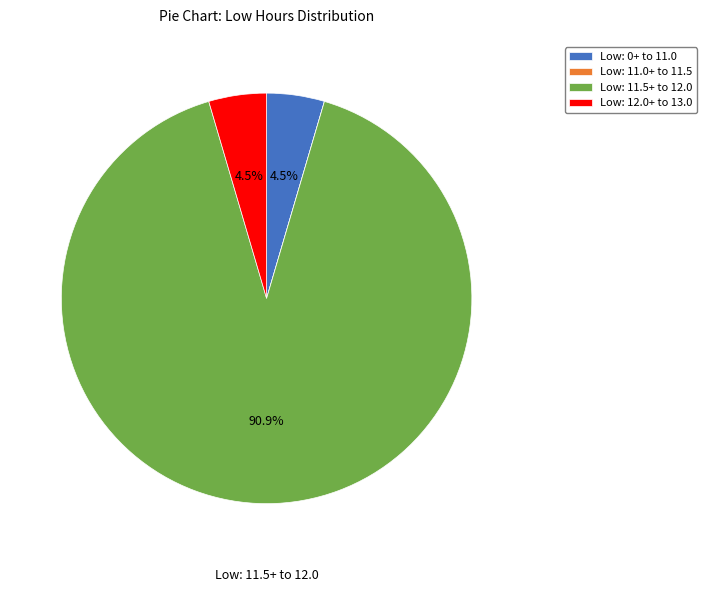

To the nearest percent, what is the difference between the largest and smallest slice percentages?

91%